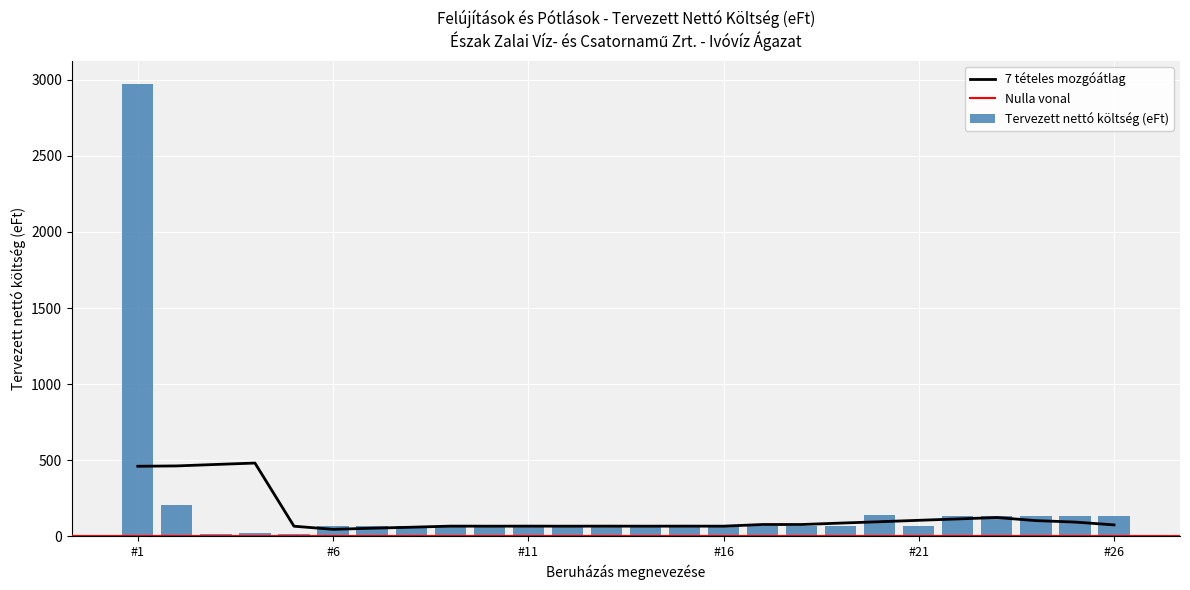

What is the difference between the maximum and minimum values?

2957.9